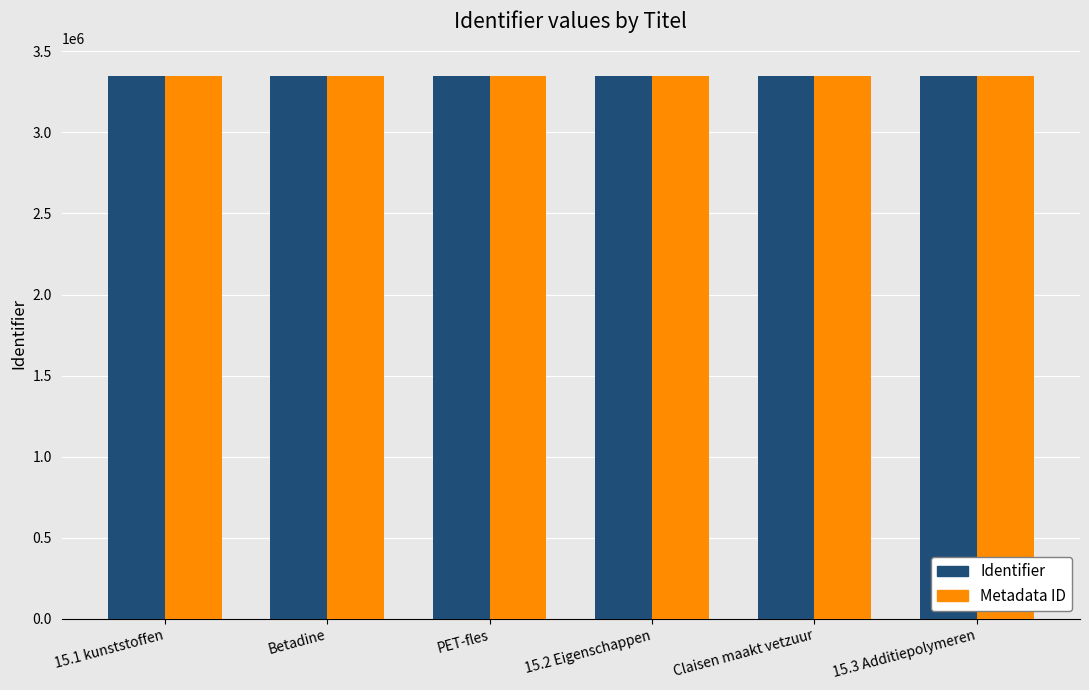

What is the greatest value displayed?

3350182